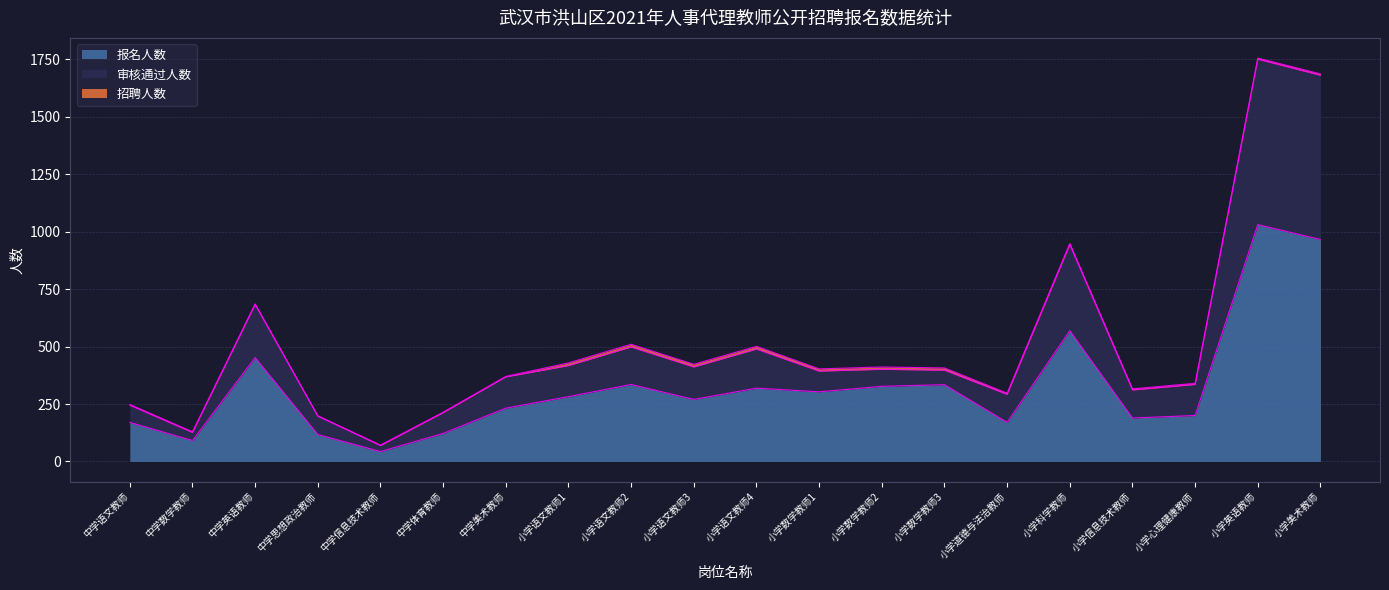

At which category does 报名人数 reach its first local peak?

中学英语教师